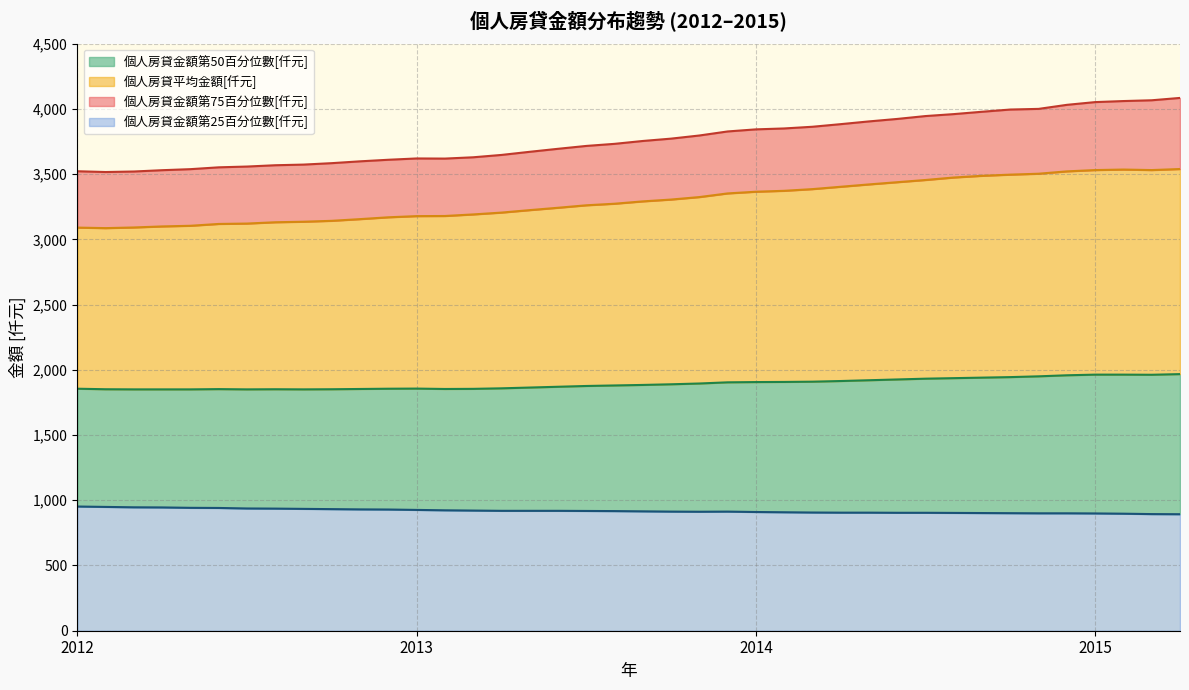

How many lines are shown in the chart?

4